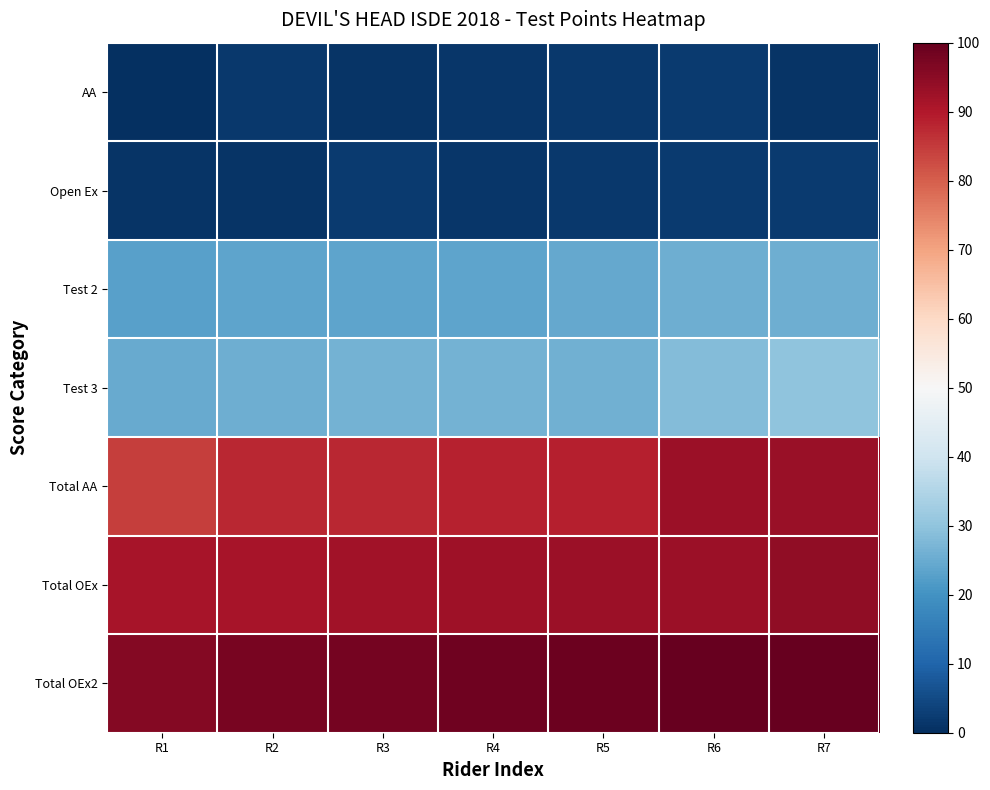

Count the number of data series in this chart.

7